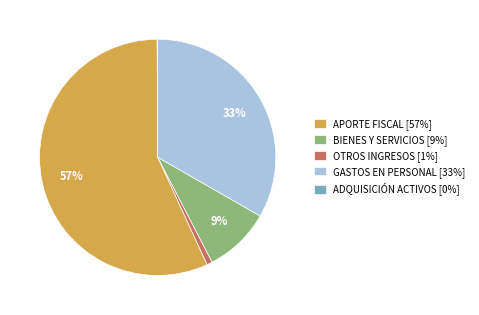

Which has a higher value, GASTOS EN PERSONAL [33%] or APORTE FISCAL [57%]?

GASTOS EN PERSONAL [33%]